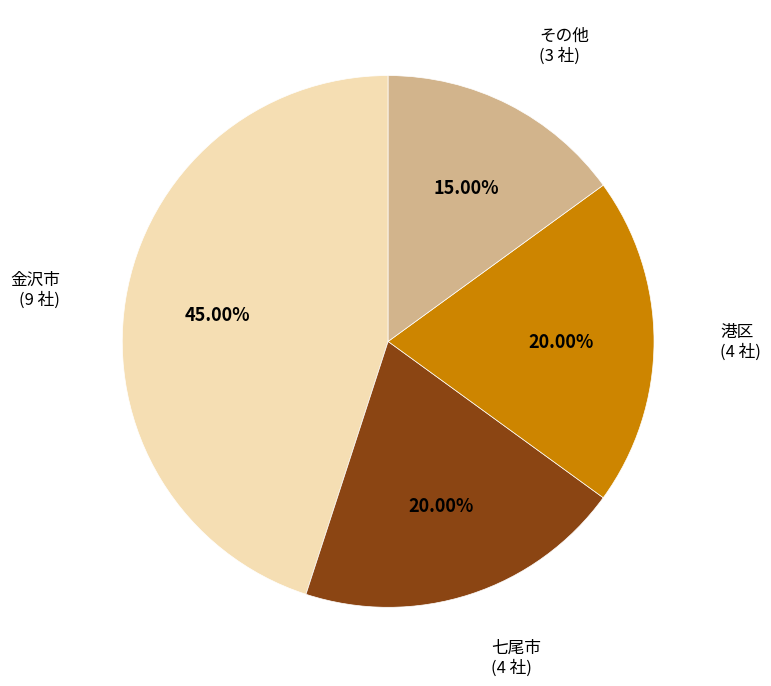

How much of the chart is everything except その他?

85.0%